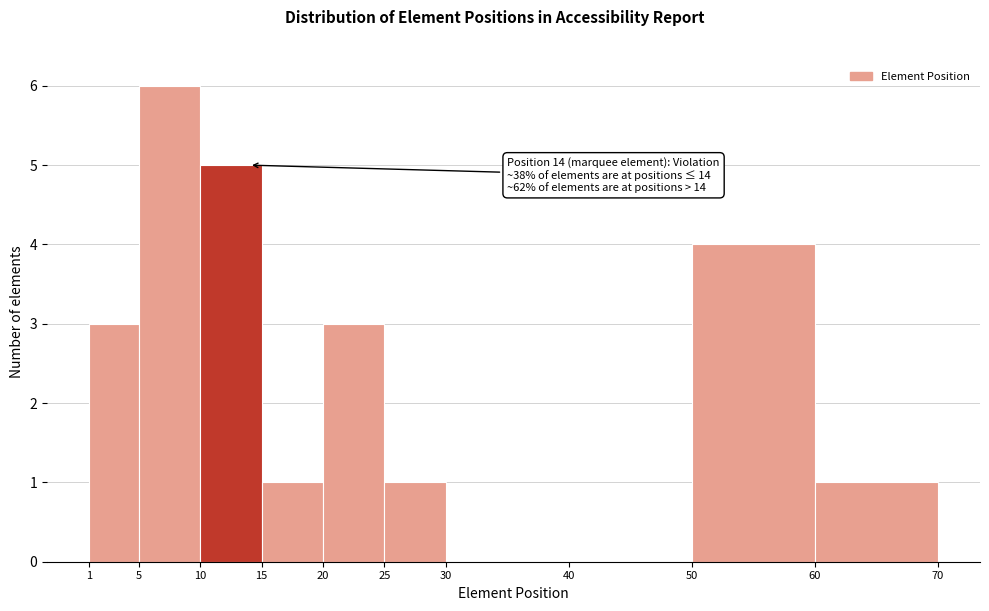

Over which range of the x-axis is the bar tallest?

5 to 10